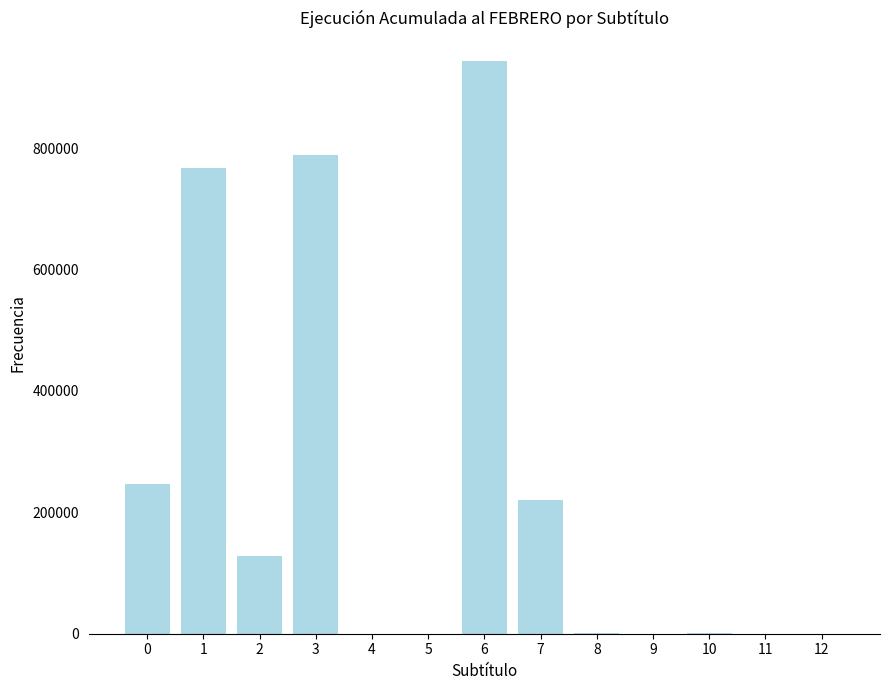

What is the ratio of the value at 6 to the value at 2?

7.4